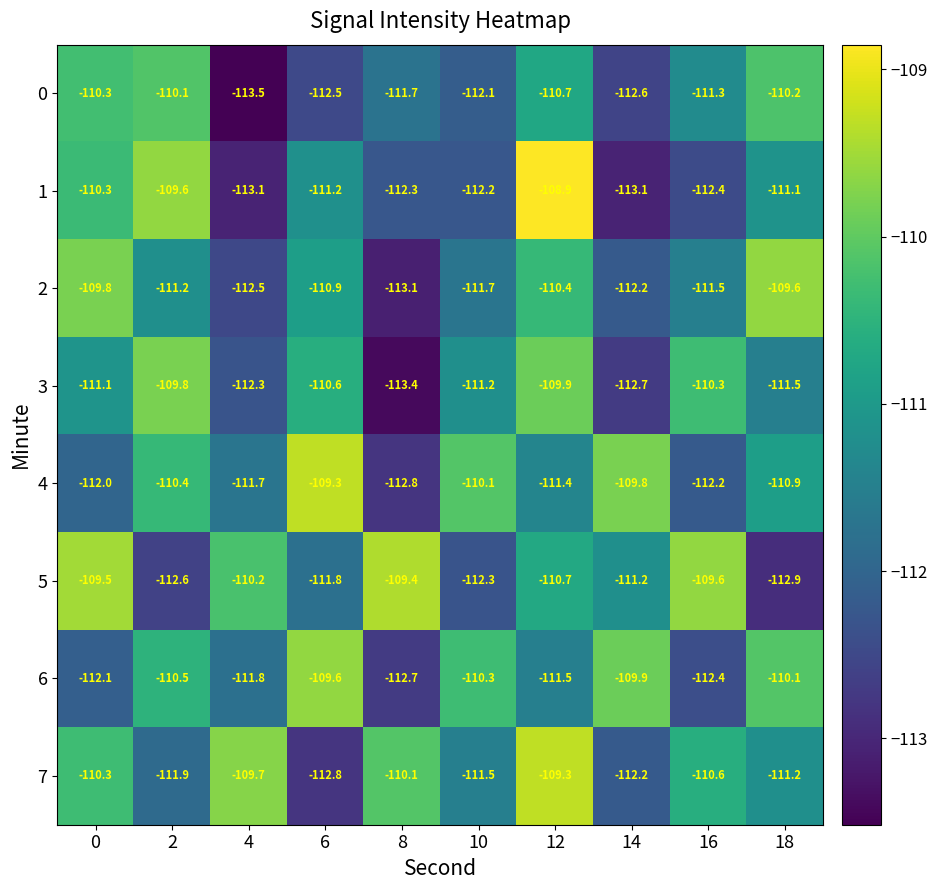

The value of 3 at 14 is -42.5. True or false?

False